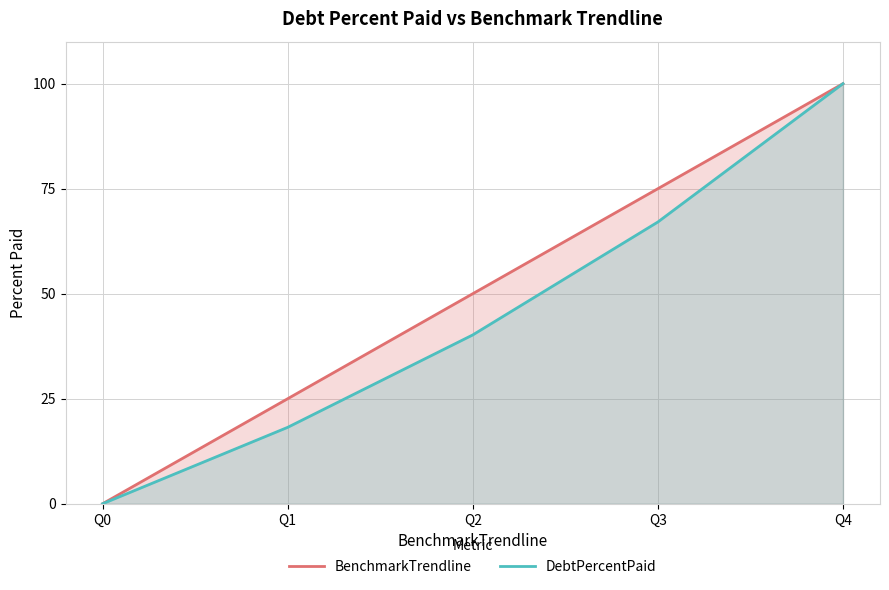

True or false: DebtPercentPaid has more than 2 interior local peaks.

False